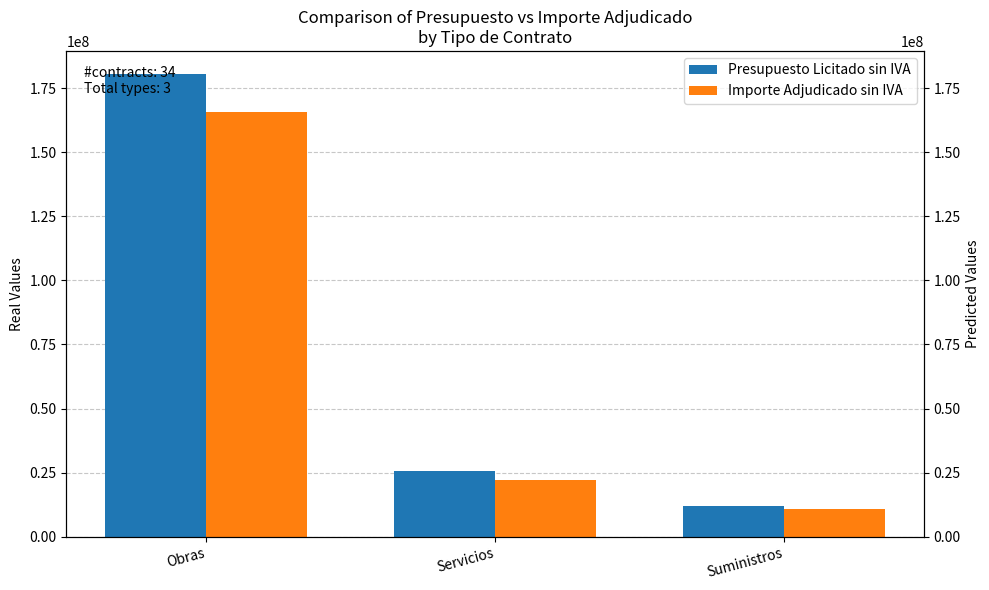

How many values in the Presupuesto Licitado sin IVA series are below 25608267?

1